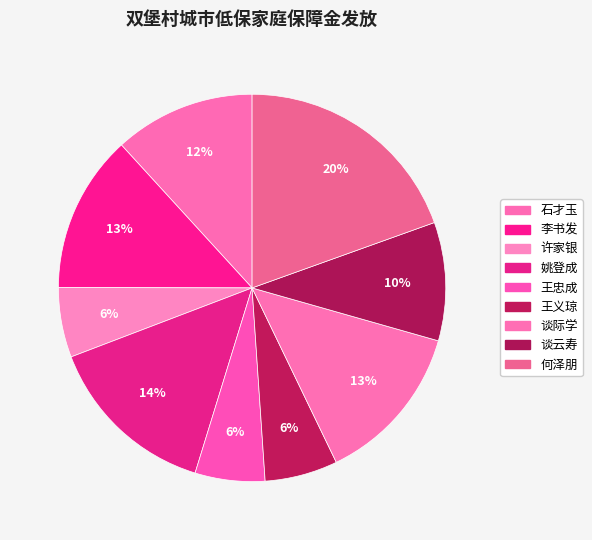

What percentage is the 姚登成 slice, to the nearest percent?

14%